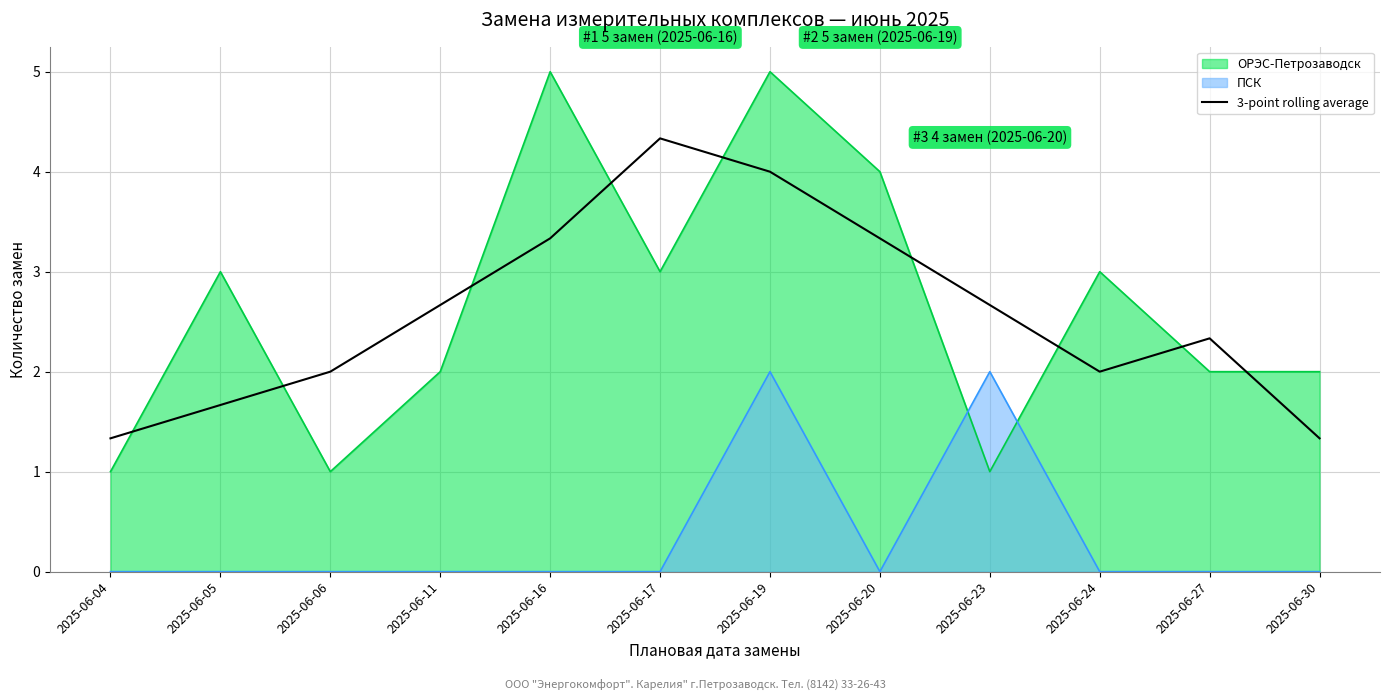

Between 2025-06-11 and 2025-06-23, which series saw the biggest shift?

ПСК